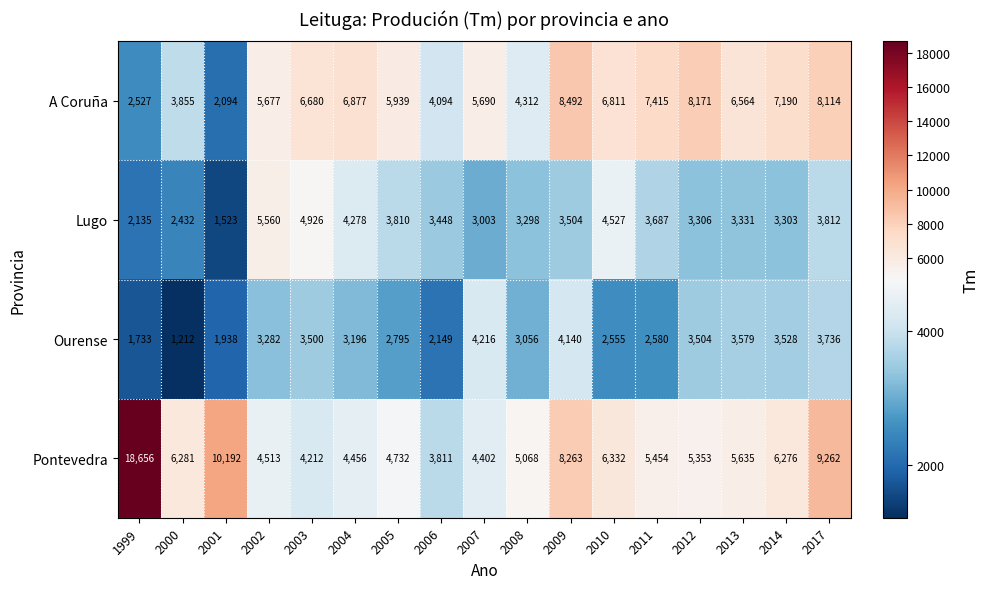

What is the difference between the maximum and minimum values in the A Coruña series?

6398